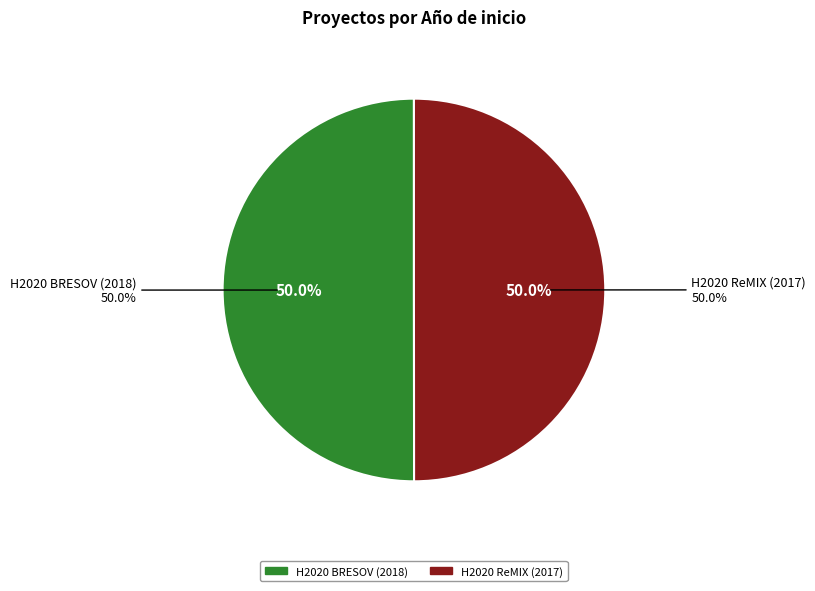

Is the sum of H2020 ReMIX (2017) and H2020 BRESOV (2018) greater than half?

Yes